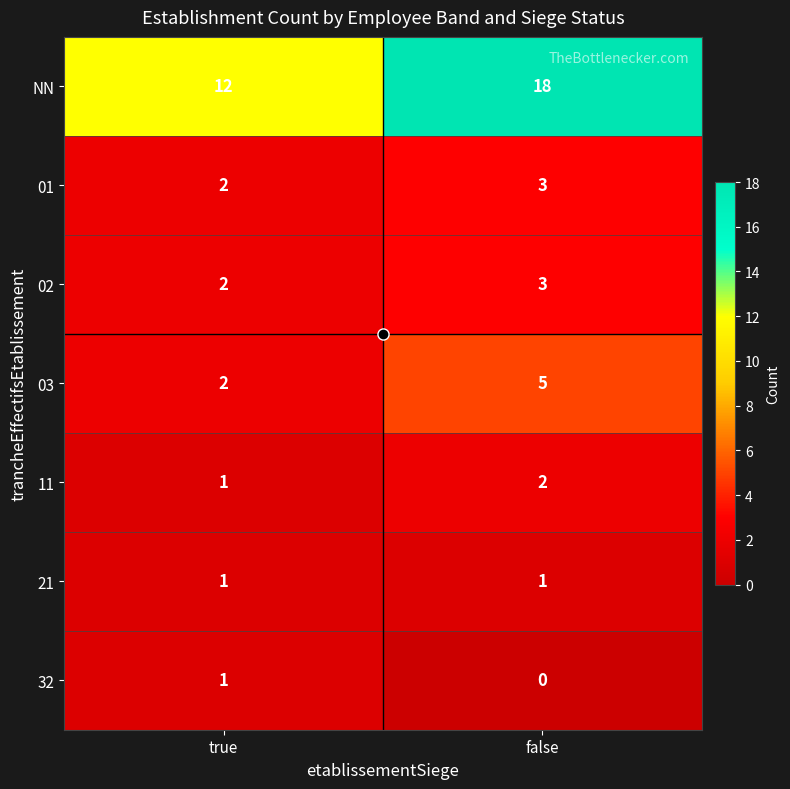

What is the spread (max minus min) of values at false?

18